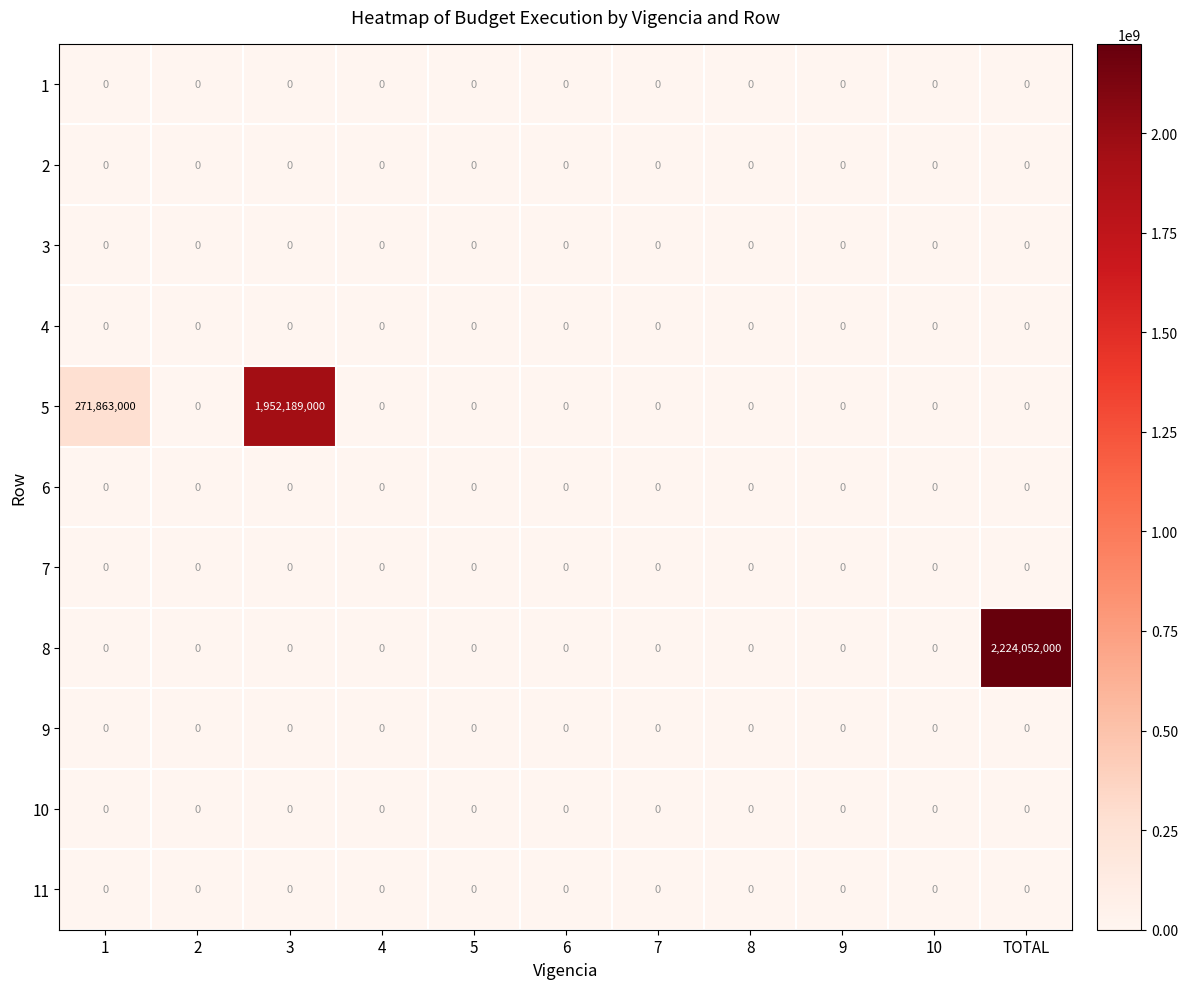

Which label corresponds to the largest value in the chart?

TOTAL